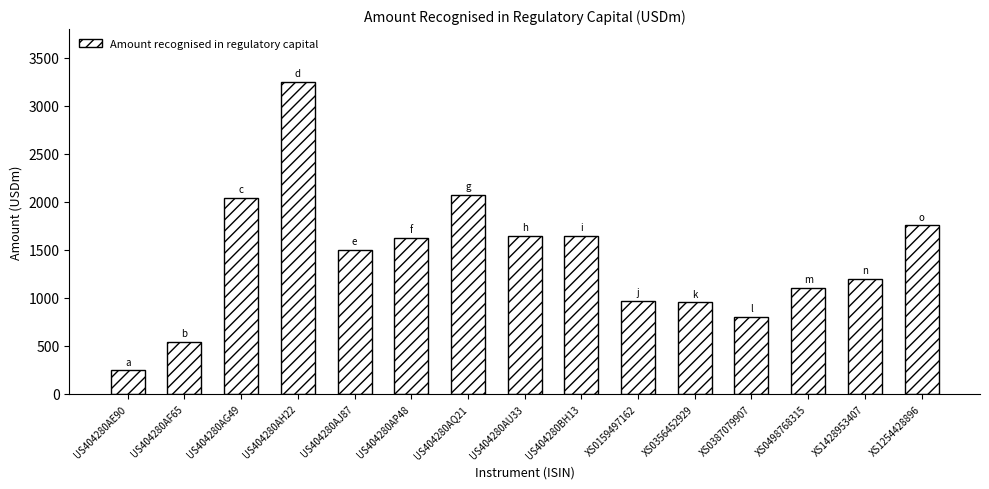

What is the sum of the values at US404280AF65 and XS0356452929?

1495.4